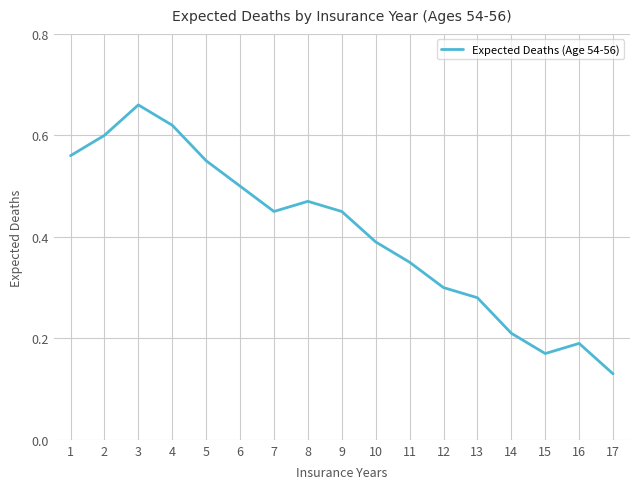

Which label corresponds to the largest value in the chart?

3